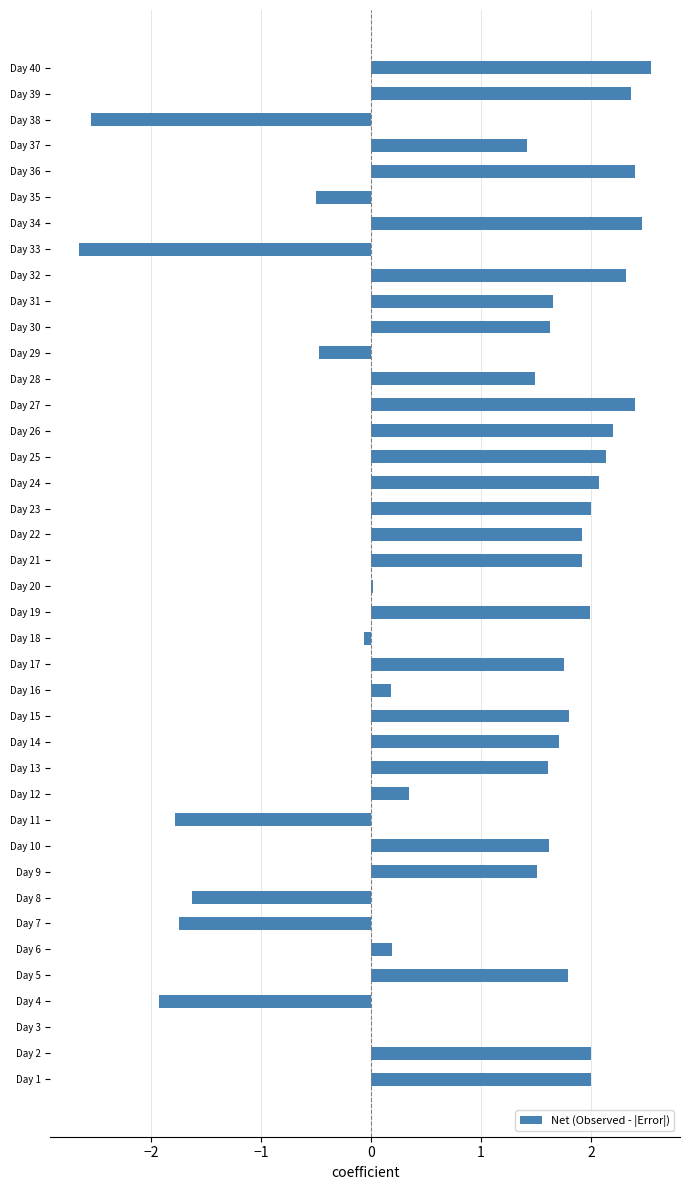

What value does the data have at Day 1?

2.0